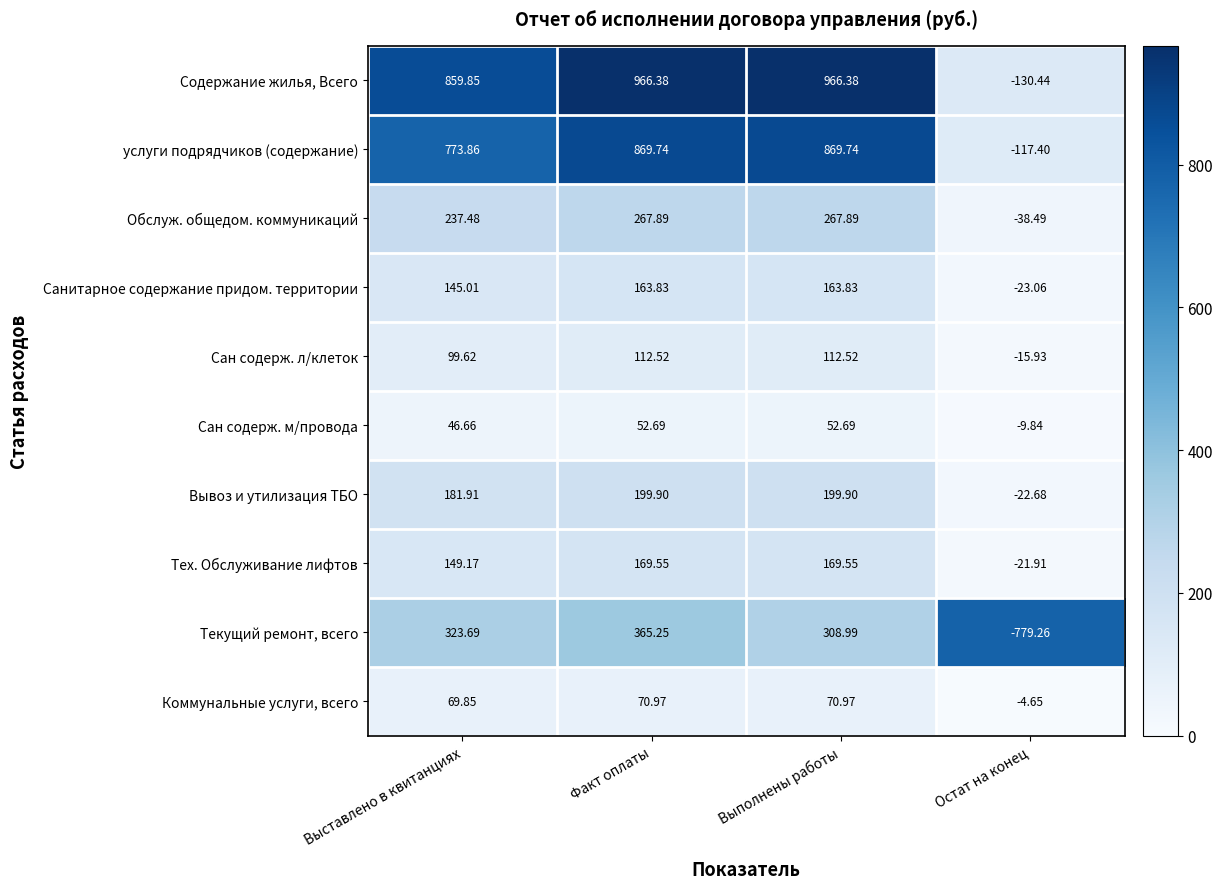

Is the value of Тех. Обслуживание лифтов at Выставлено в квитанциях greater than the value of Санитарное содержание придом. территории at Выполнены работы?

No